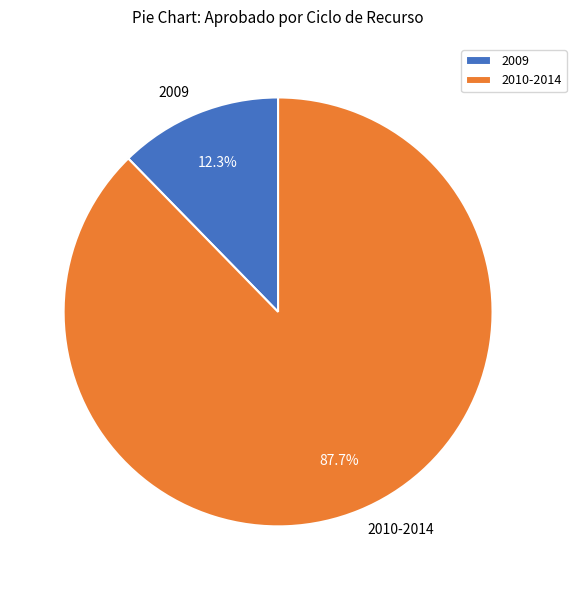

Does any single category account for the majority?

Yes